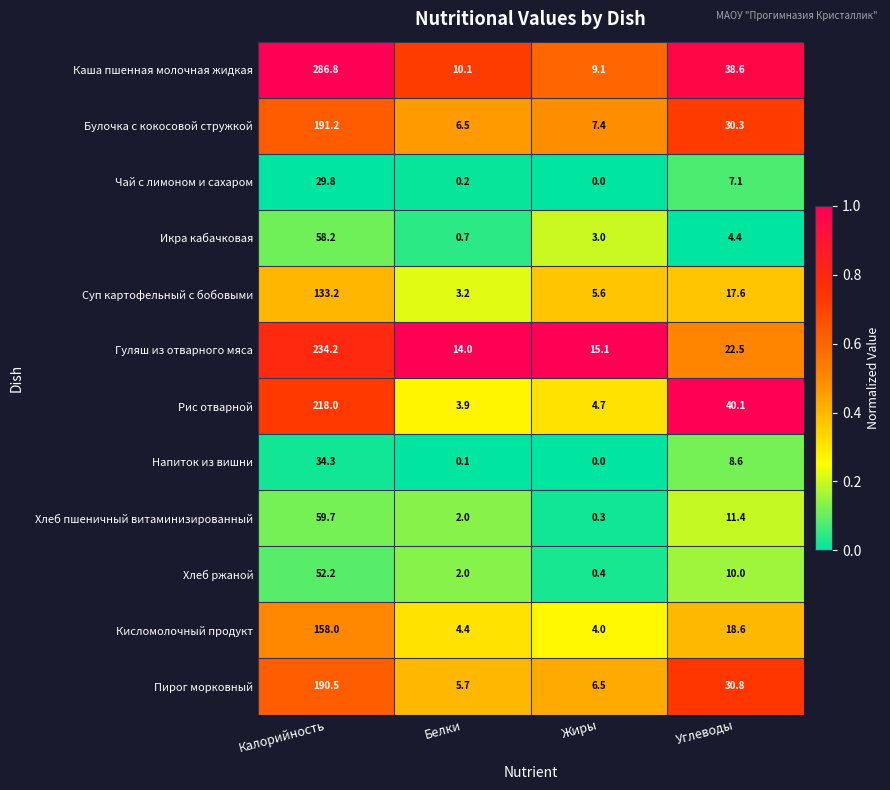

What is the average value of the Рис отварной series?

66.7